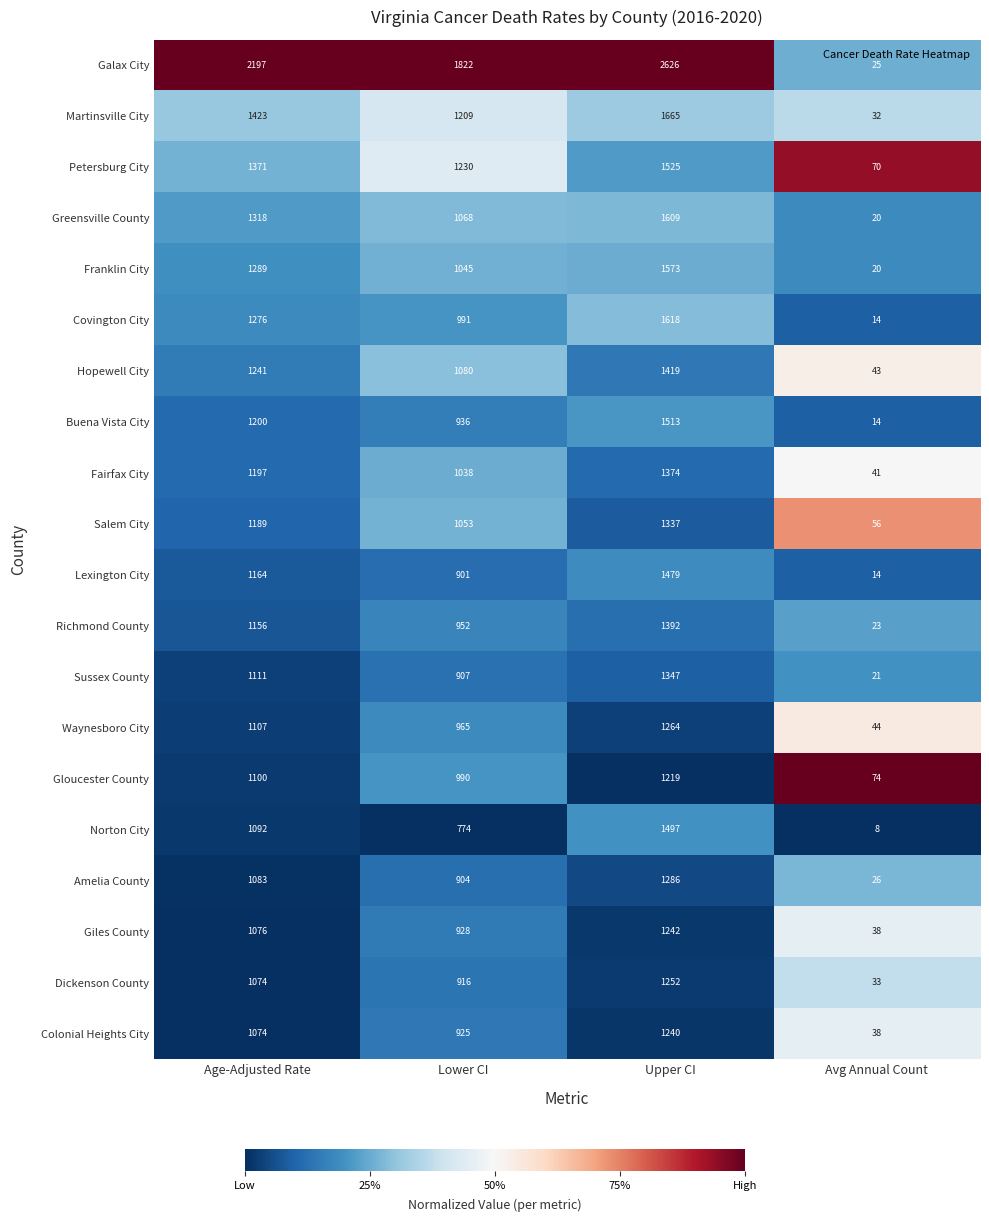

What is the maximum value shown in the chart?

2626